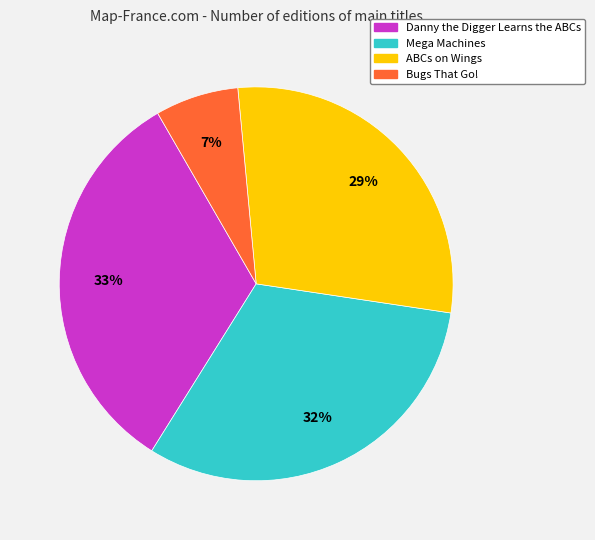

Is the sum of Danny the Digger Learns the ABCs and Bugs That Go! greater than half?

No